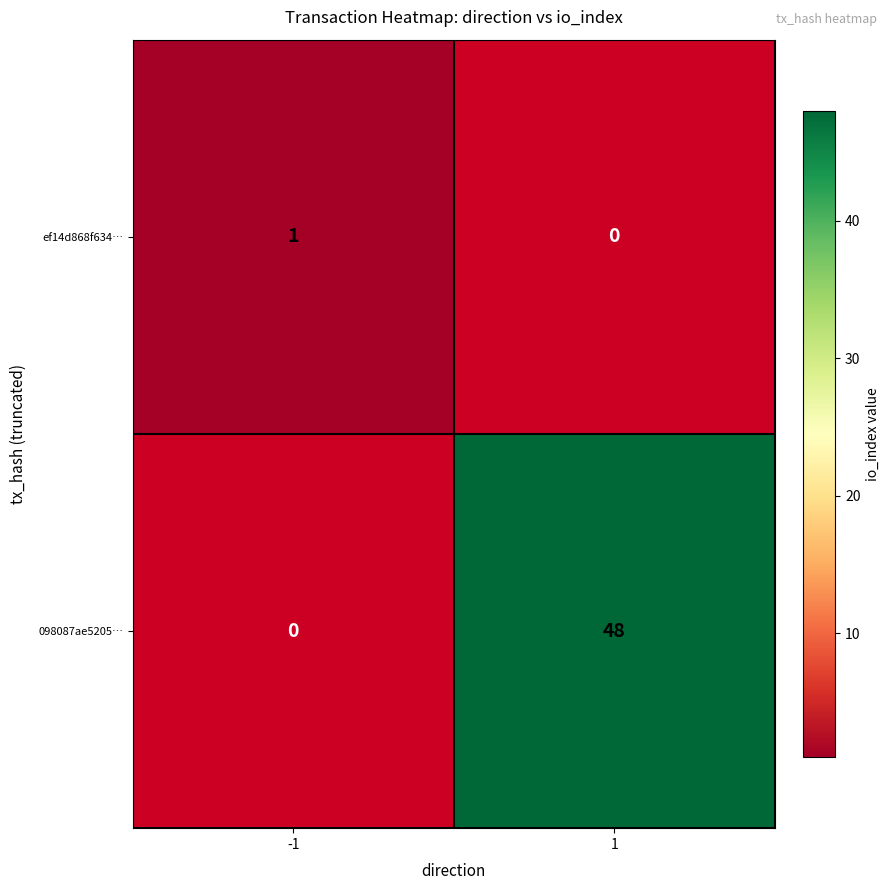

What is the minimum value shown in the chart?

1.0